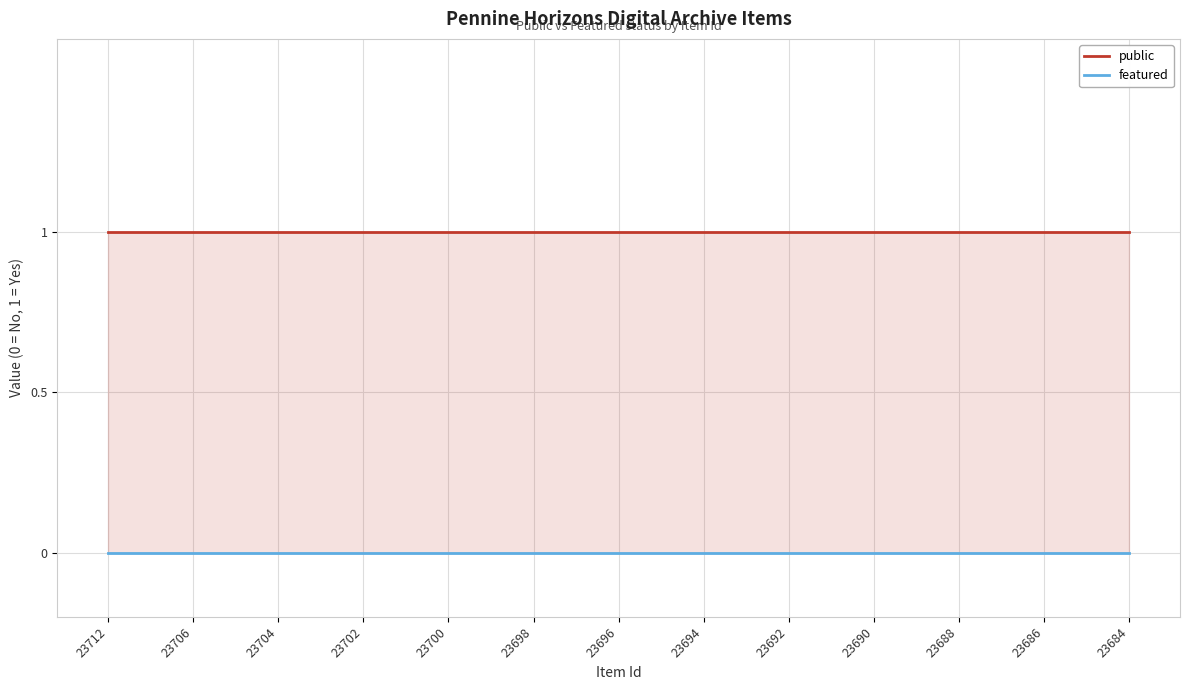

What are all the series names shown in the legend?

public, featured